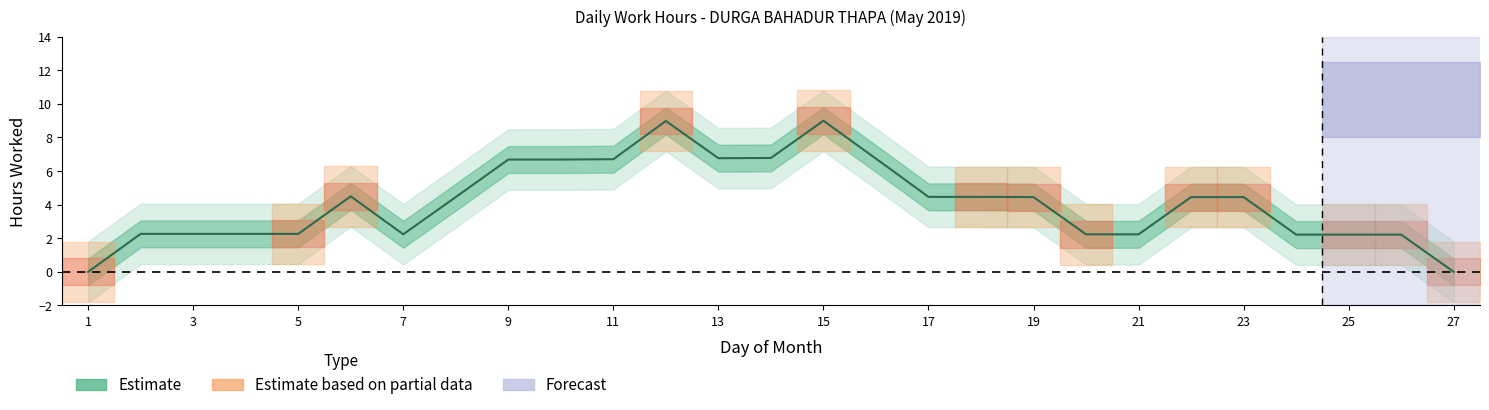

True or false: there are more than 0 points higher than both neighbors.

True